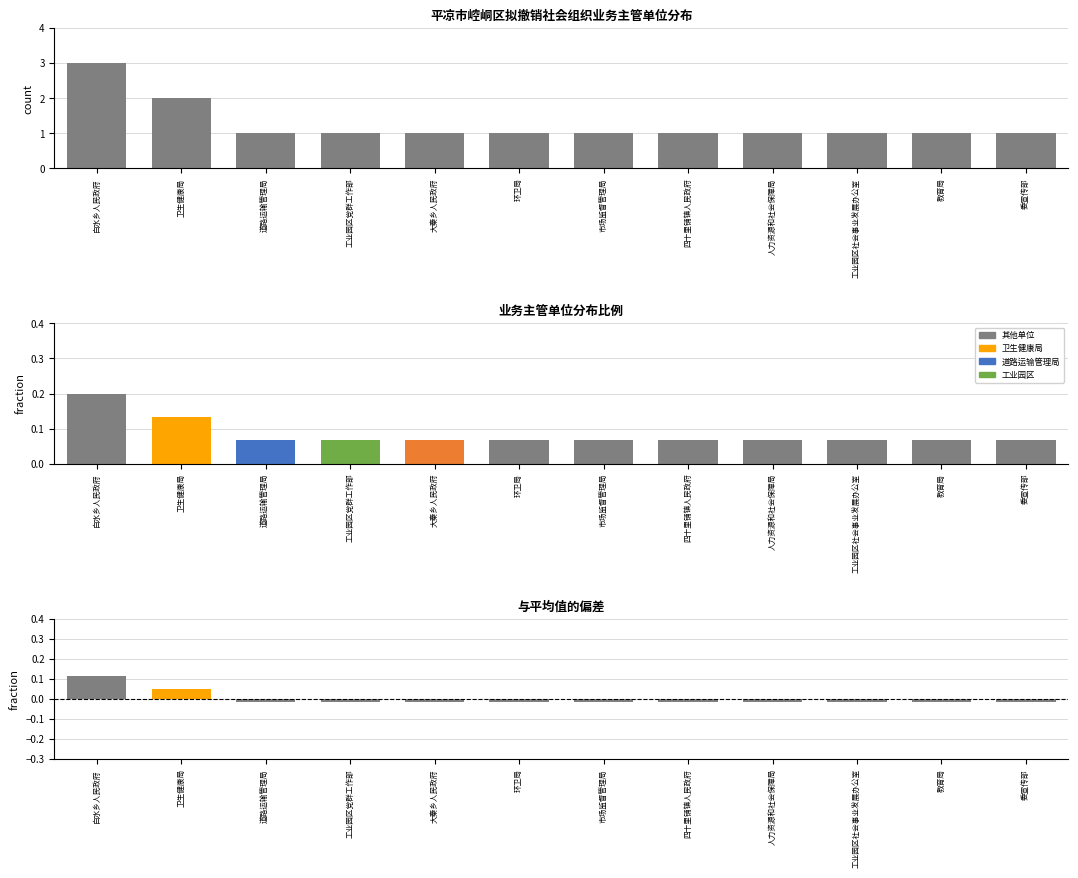

Which category has the highest value across all series?

白水乡人民政府